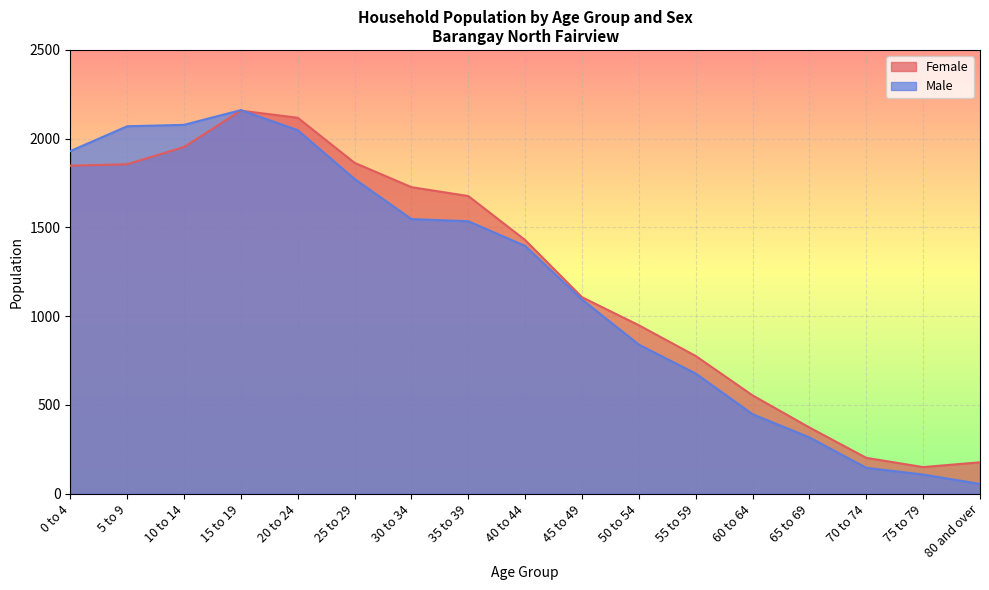

After their last crossing, which series has the higher values: Female or Male?

Female